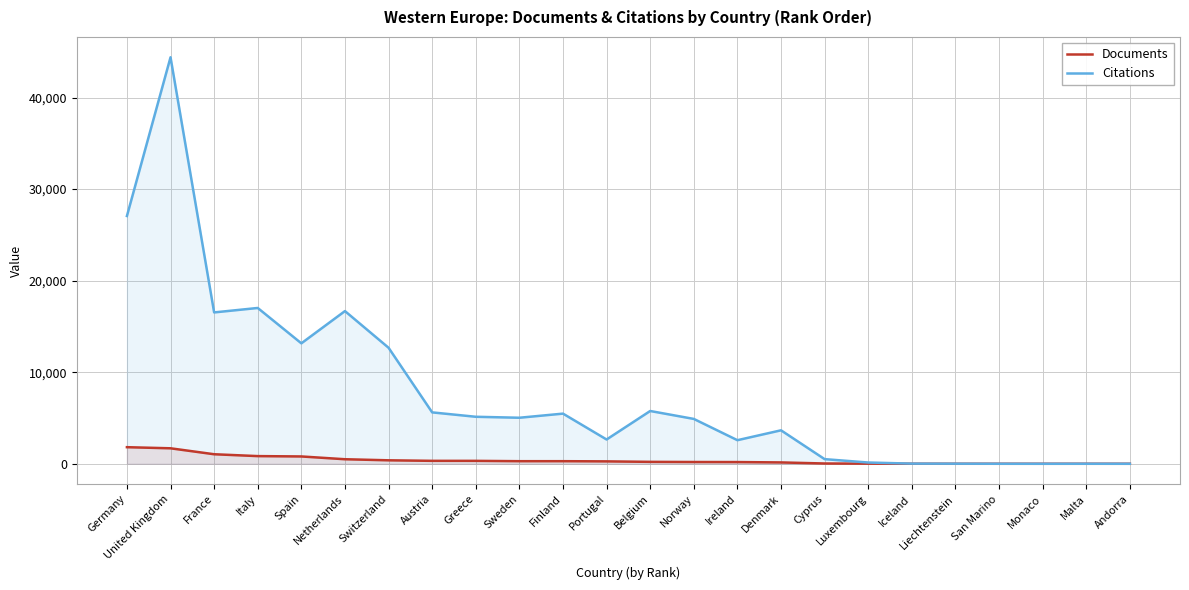

How many positive values does the Citations series have?

22